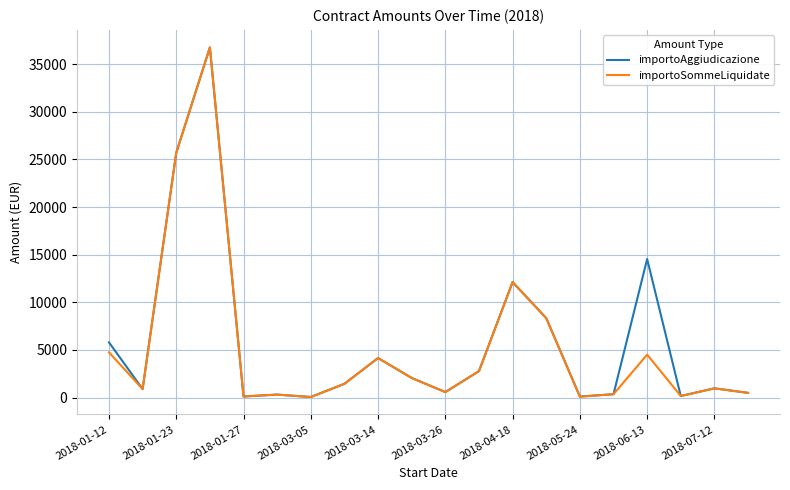

What is the highest value of the importoSommeLiquidate series?

36750.0